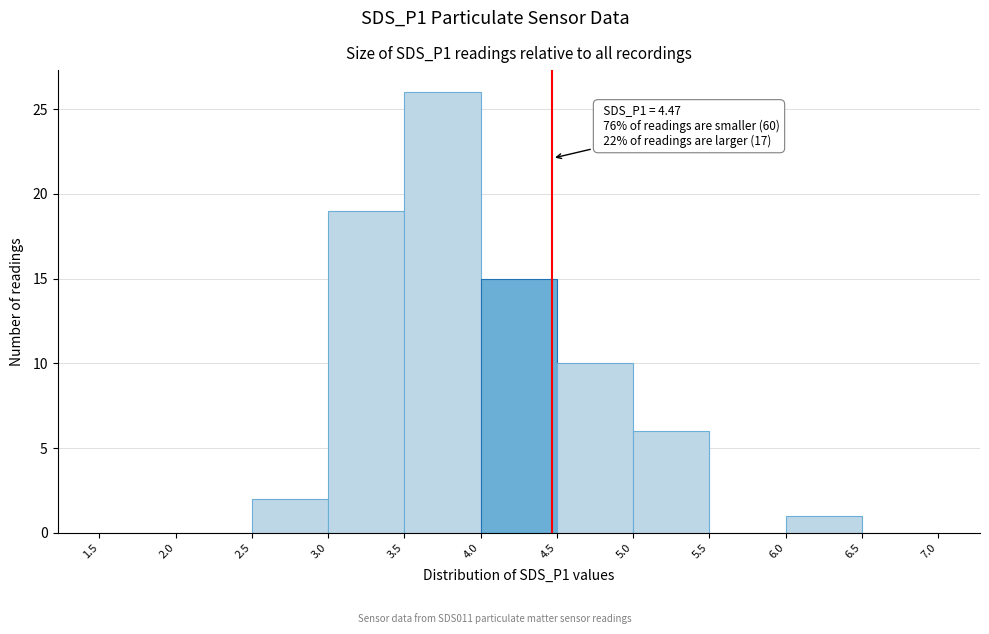

Which range on the x-axis has the tallest bar?

3.5 to 4.0